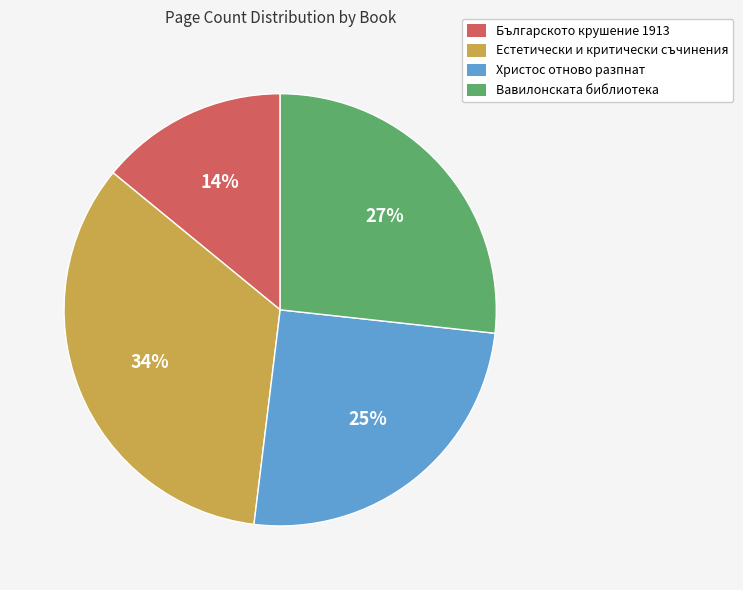

Is the sum of Българското крушение 1913 and Вавилонската библиотека greater than half?

No